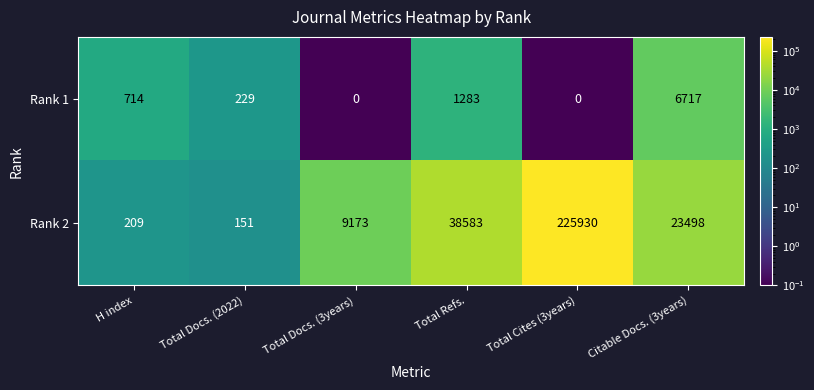

Where does the Rank 2 series first go above 23498?

Total Refs.